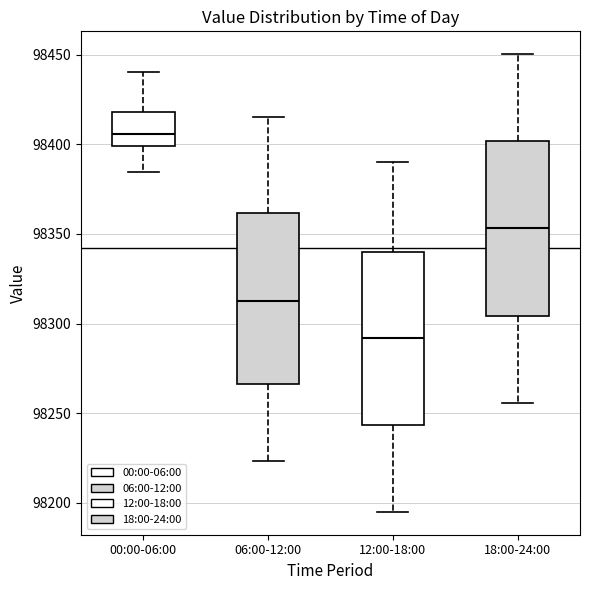

Reading left to right, read every box against the y-axis: the position of its median line, the range the box covers, and the ends of its whiskers. The values are not printed on the chart, so give them approximately, as read against the axis.

00:00-06:00: median 98405, box 98400 to 98420, whiskers 98385 to 98440
06:00-12:00: median 98315, box 98265 to 98360, whiskers 98225 to 98415
12:00-18:00: median 98290, box 98245 to 98340, whiskers 98195 to 98390
18:00-24:00: median 98355, box 98305 to 98400, whiskers 98255 to 98450